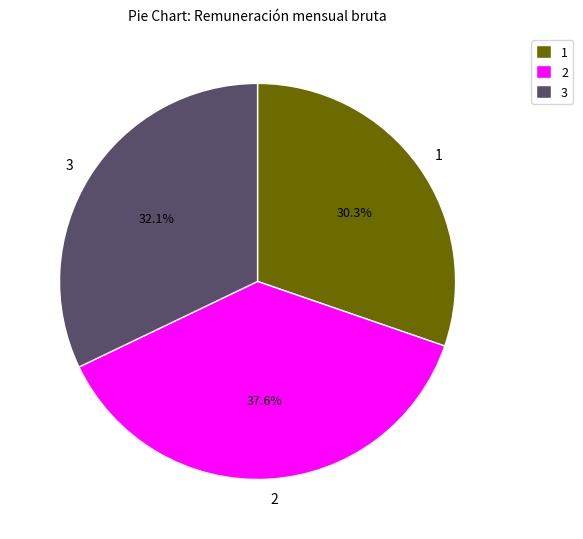

How much of the chart is everything except 1?

69.7%